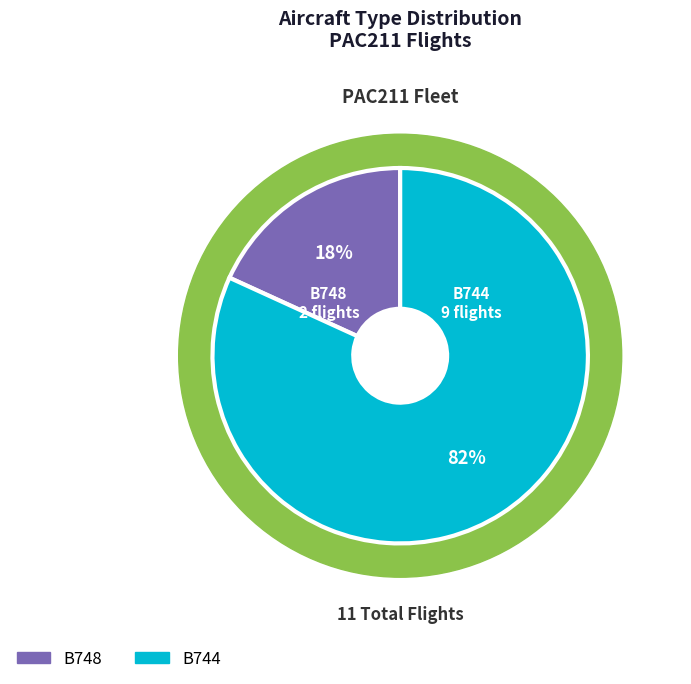

How many segments does this pie chart have?

2